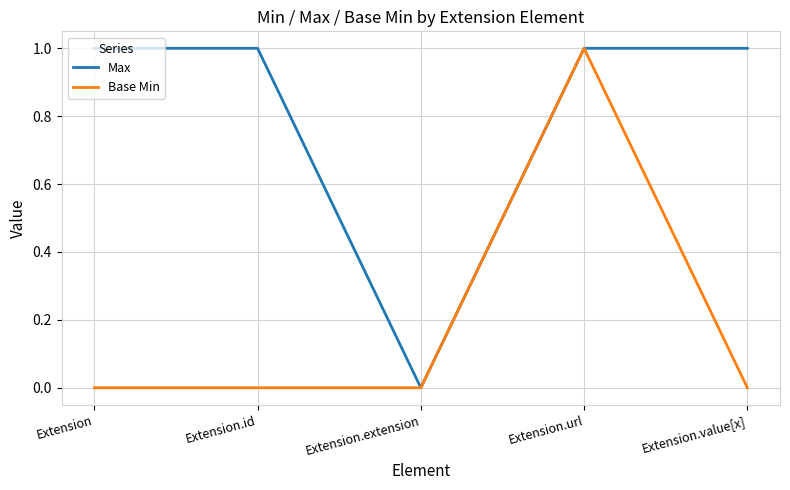

What position from the right is Extension.value[x]?

1